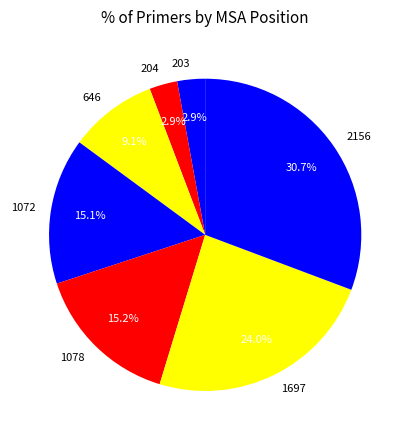

What percentage do 1697 and 204 together represent?

26.9%